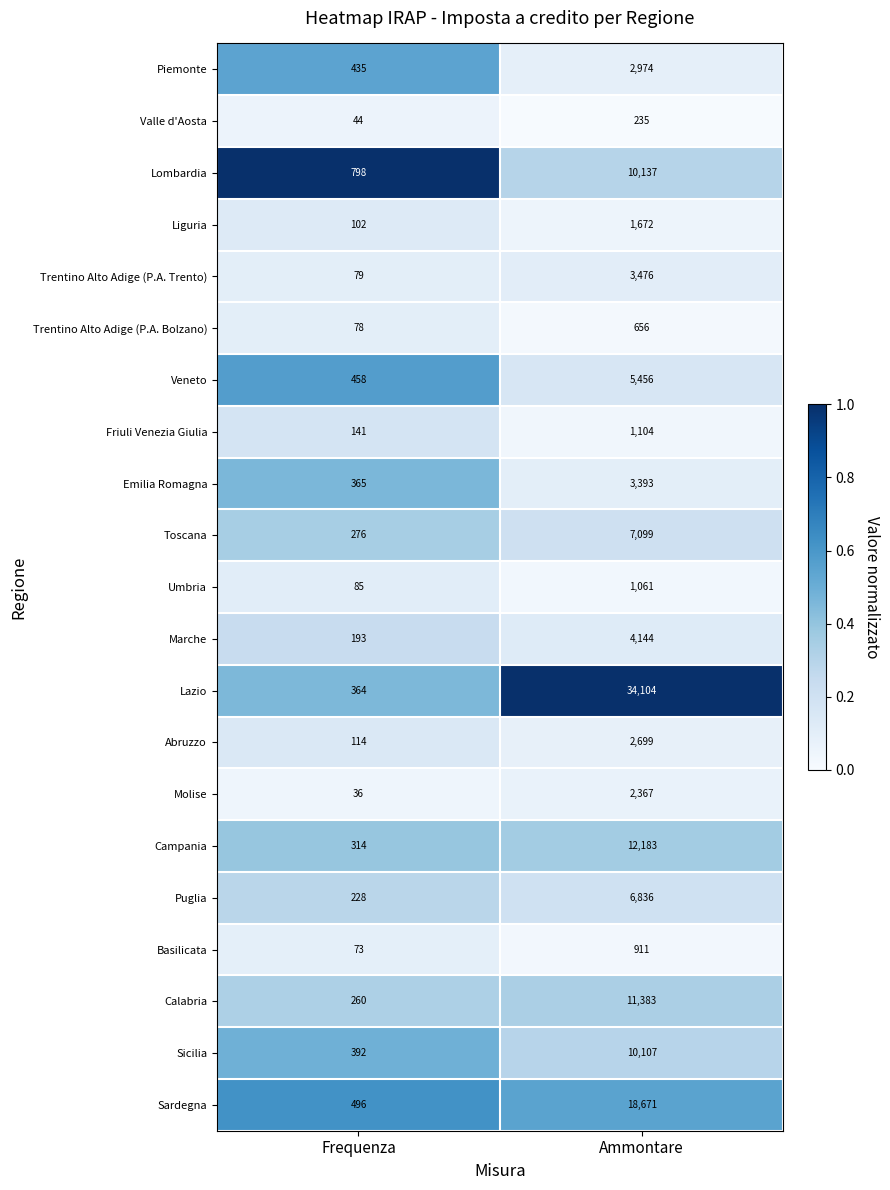

At which label is Campania closest to 6248?

Frequenza